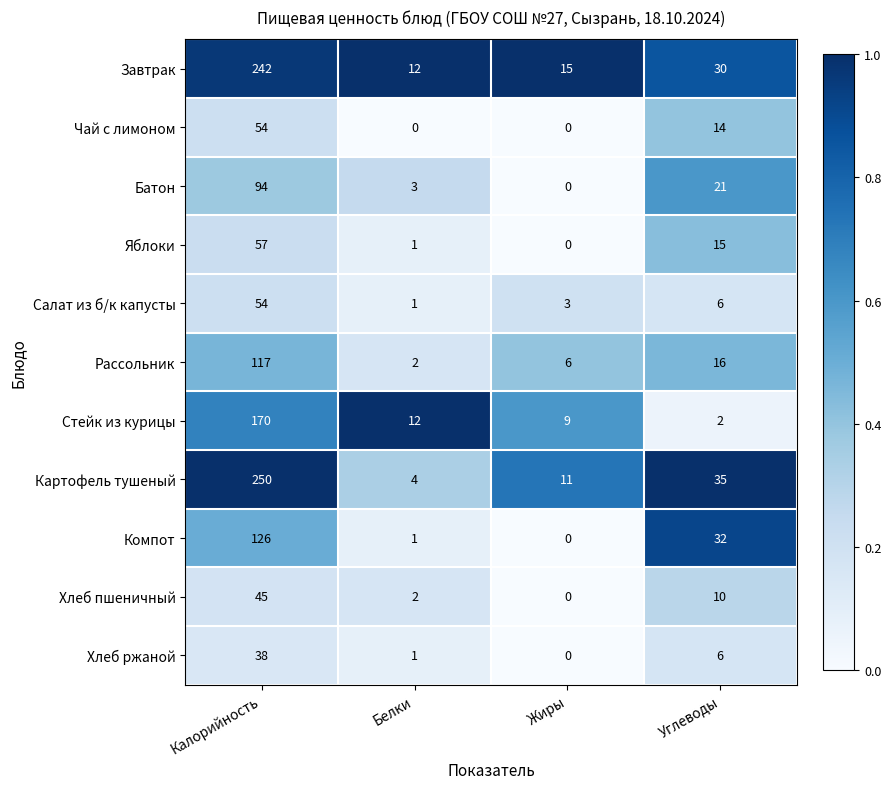

What is the total value across all series at Жиры?

44